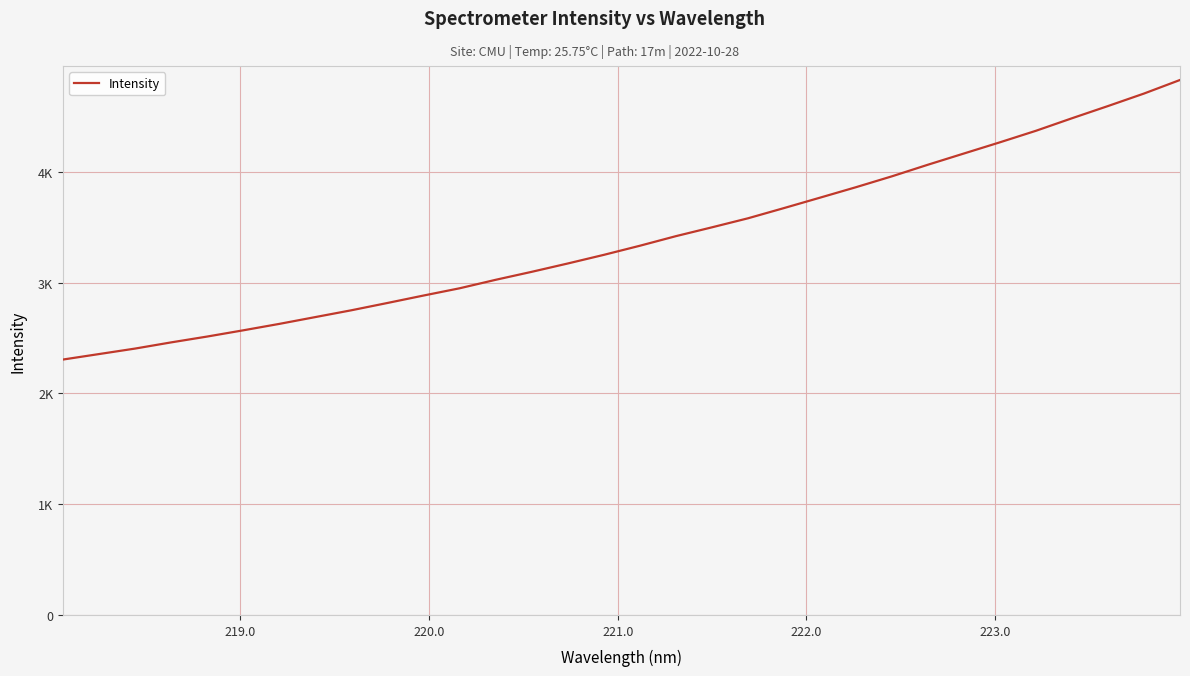

Does the chart display data point markers on the line(s)?

No